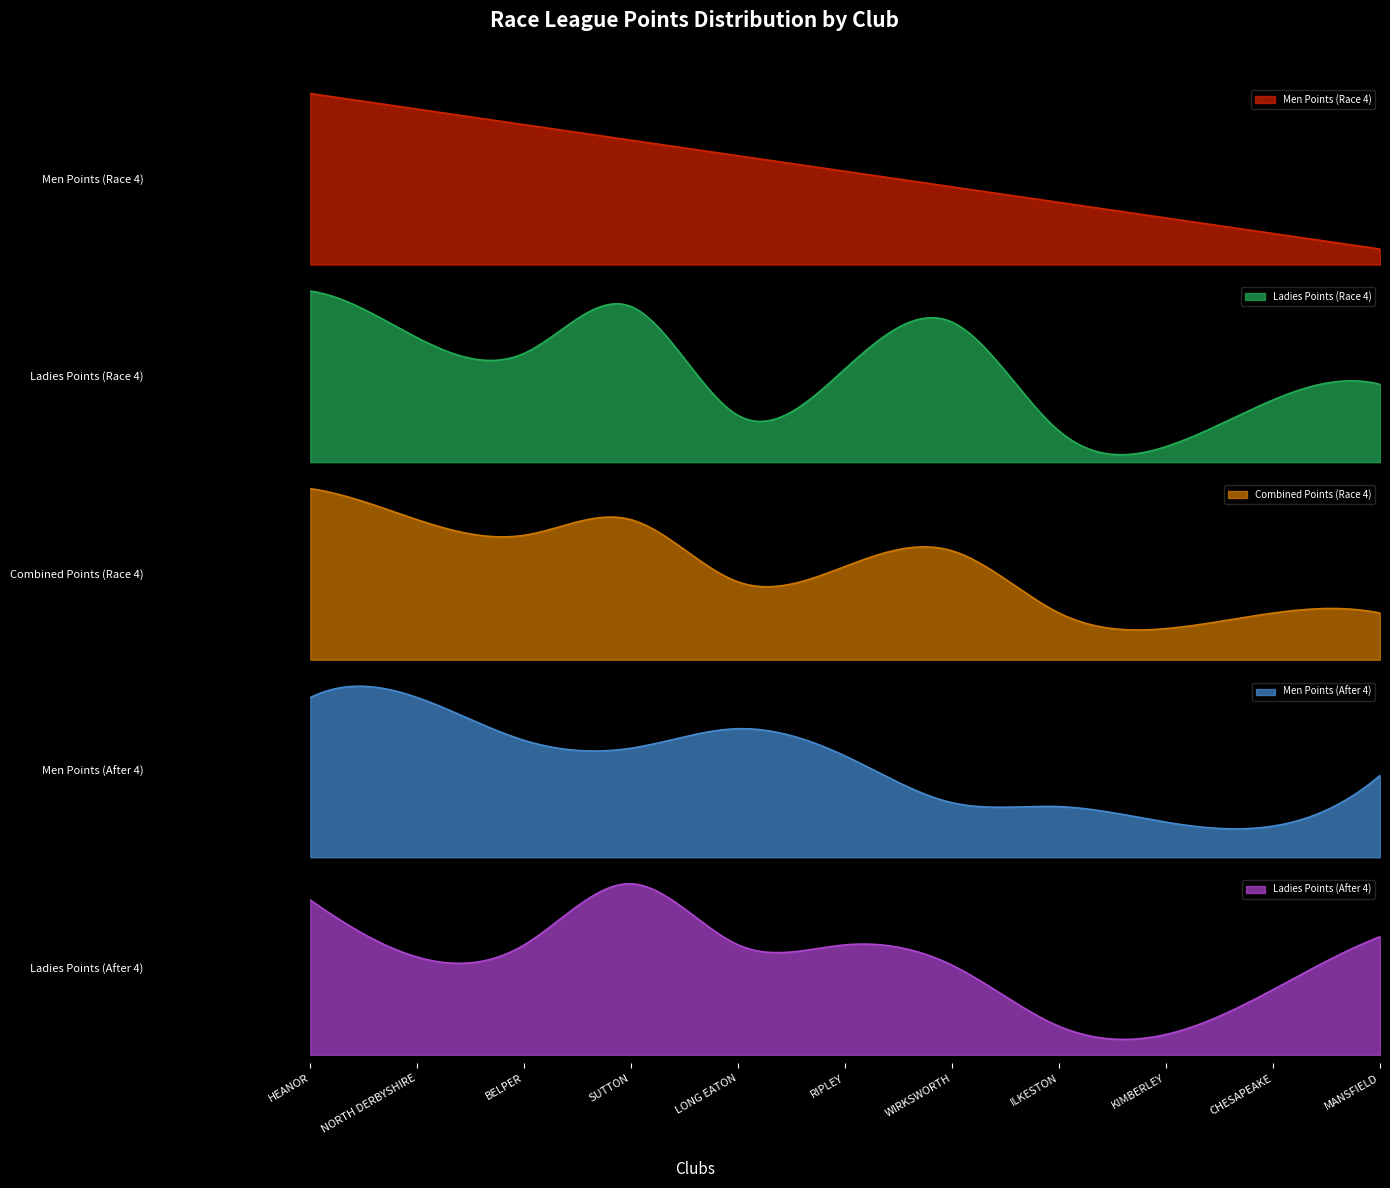

Where does the Combined Points (Race 4) series first go above 12?

HEANOR